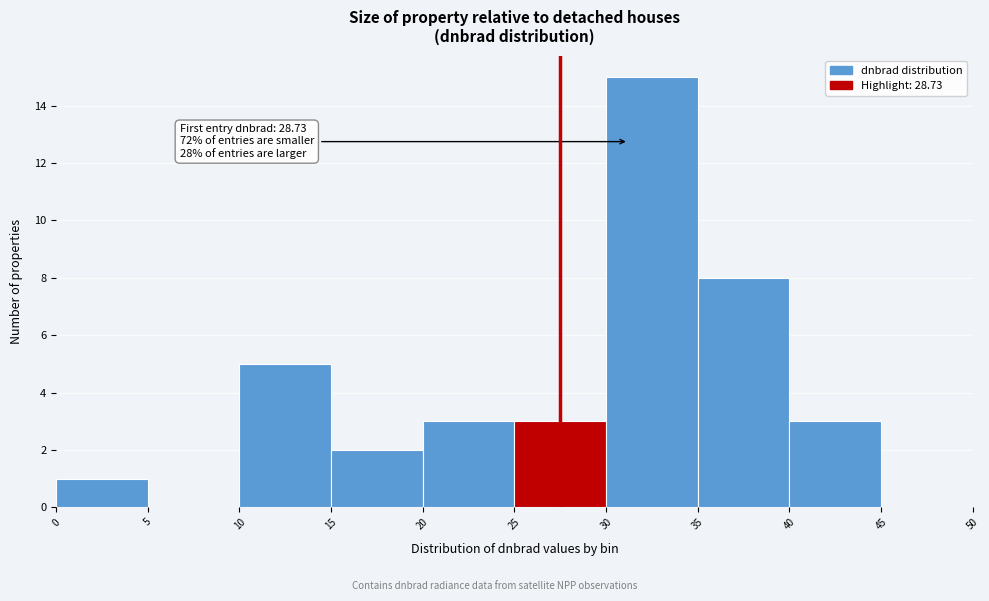

Which range on the x-axis has the tallest bar?

30 to 35